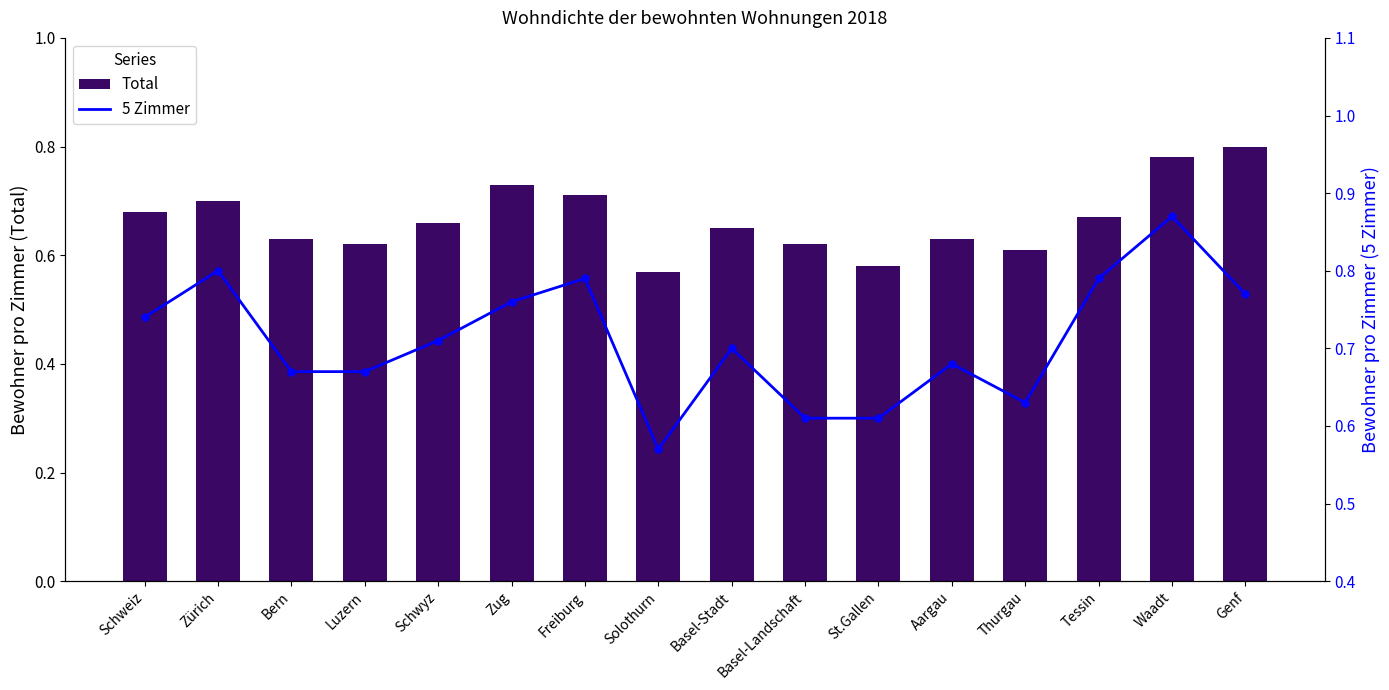

What are all the series names shown in the legend?

Total, 5 Zimmer